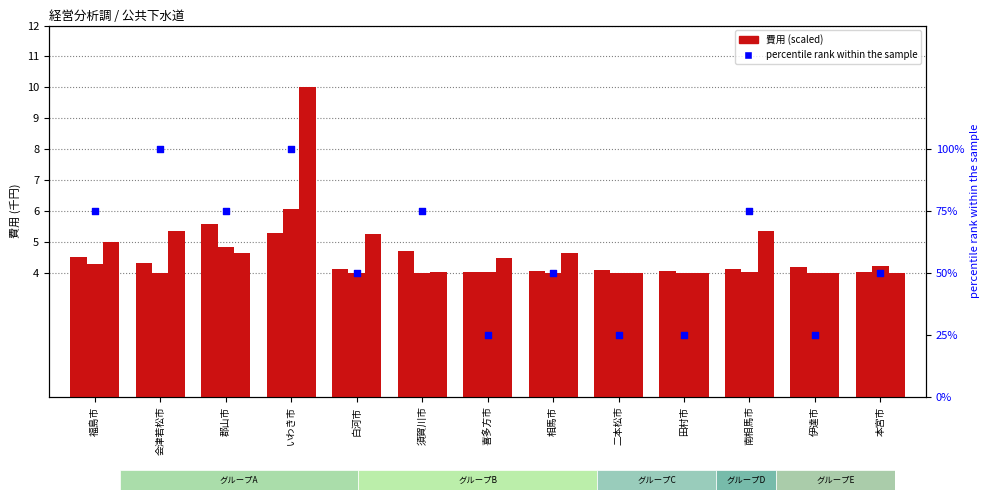

What is the total value across all series at 福島市?

88.8